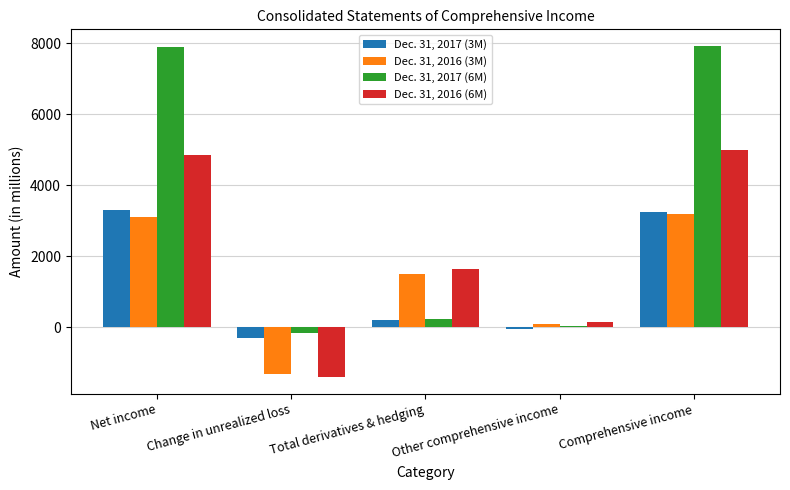

What are all the series names shown in the legend?

Dec. 31, 2017 (3M), Dec. 31, 2016 (3M), Dec. 31, 2017 (6M), Dec. 31, 2016 (6M)